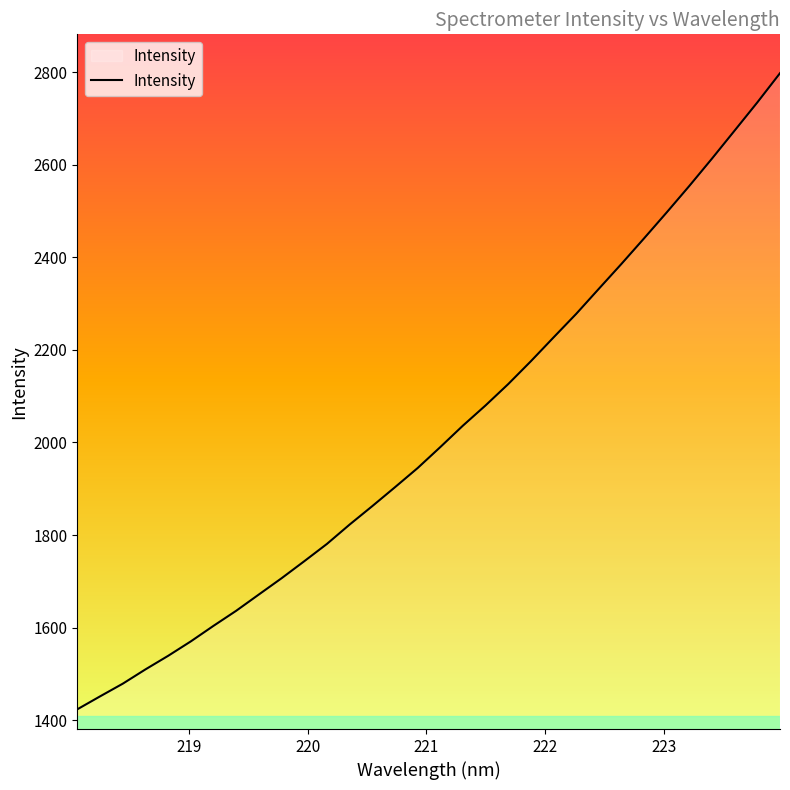

What is the greatest value displayed?

2797.6